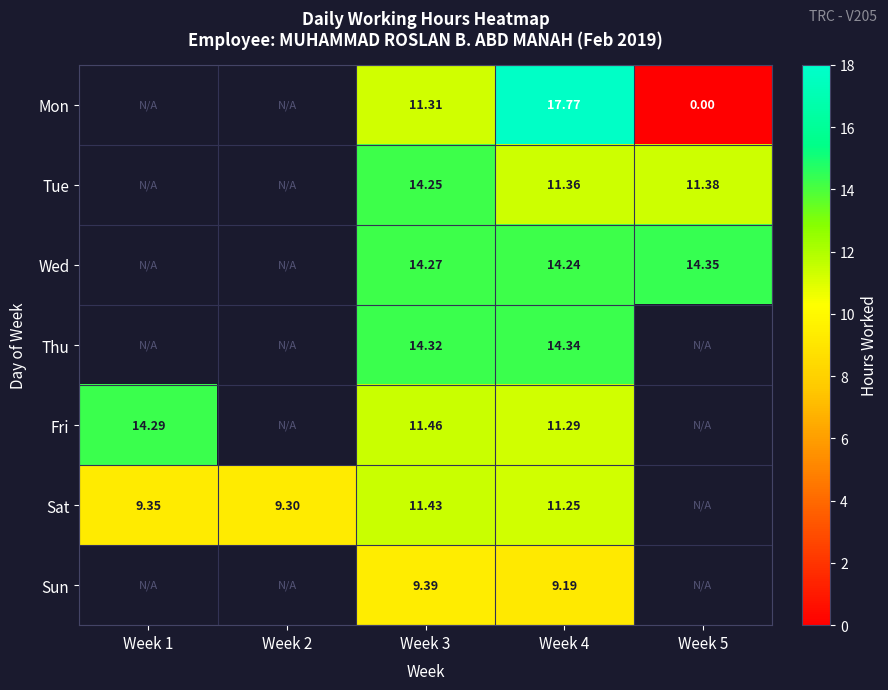

How many positive values does the Wed series have?

3